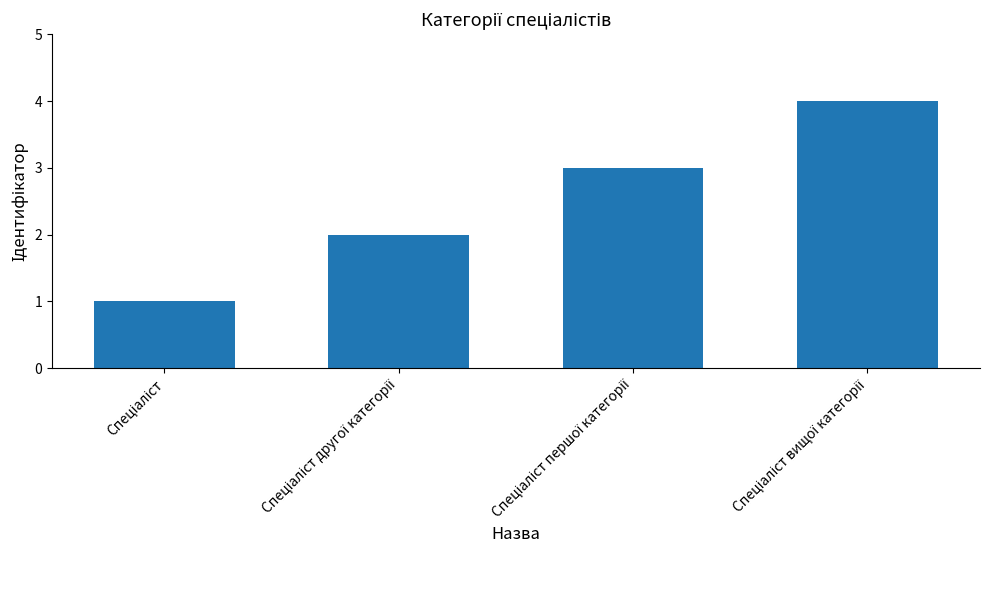

What is the greatest value displayed?

4